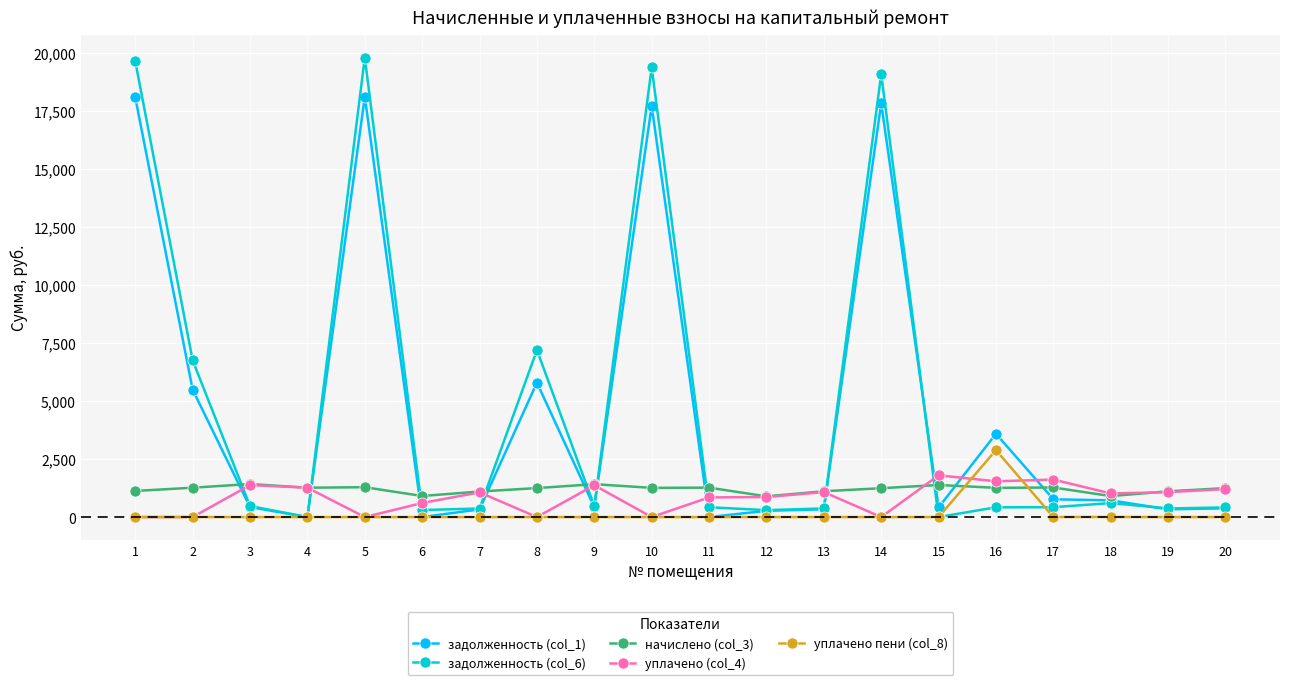

Which series has the largest range (max minus min)?

задолженность (col_6)